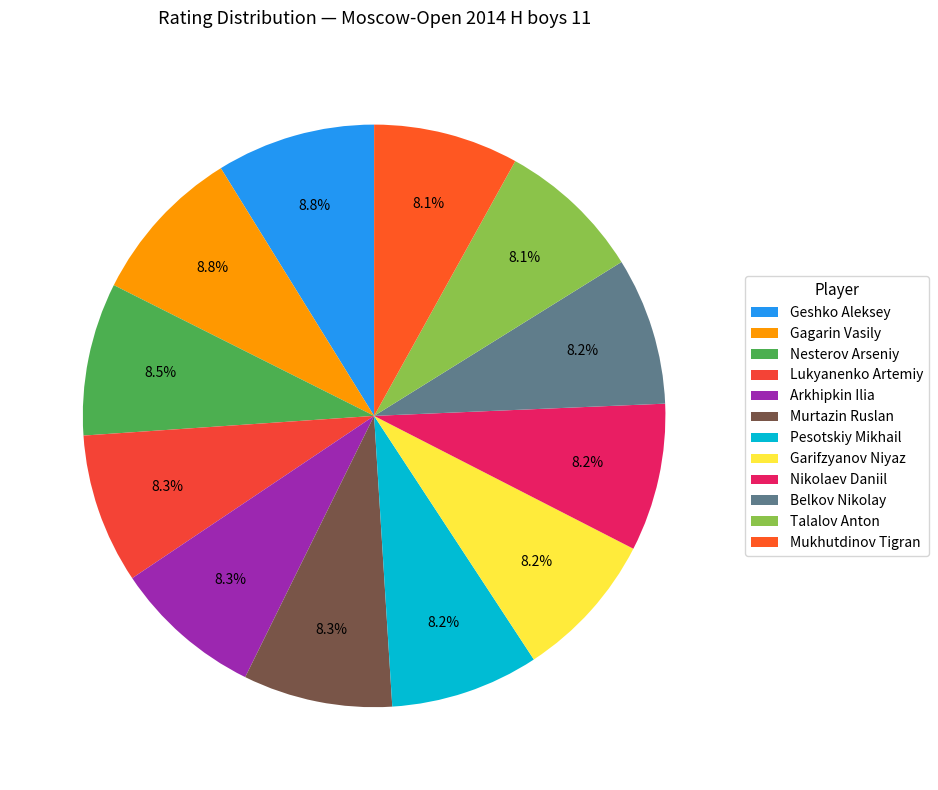

Does any single category account for the majority?

No